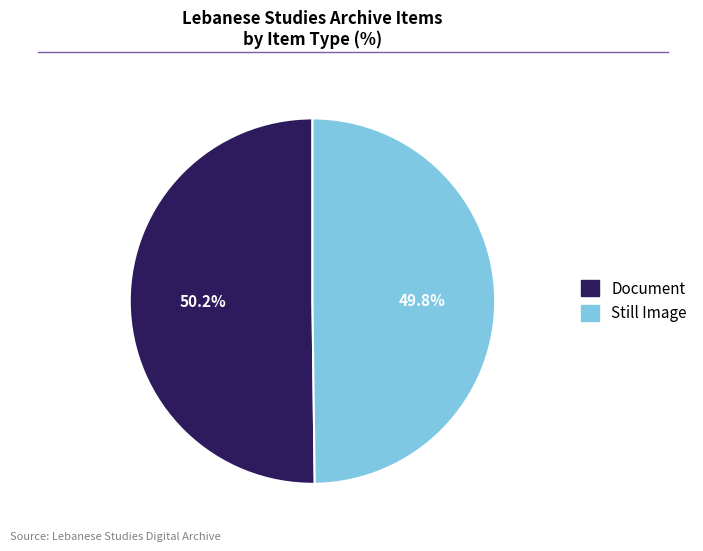

Count the number of slices in the pie.

2